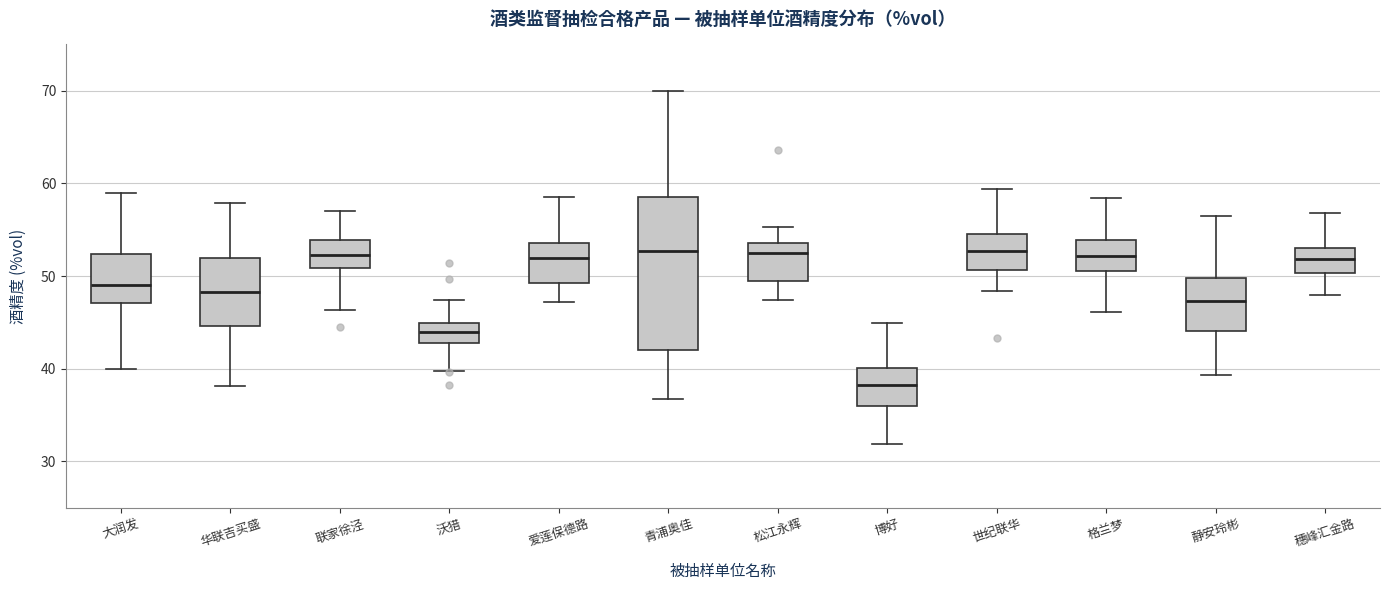

Which box has the lowest median line?

博好